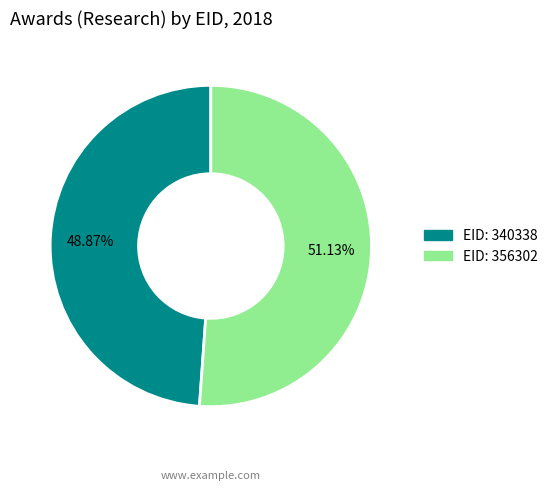

How many segments does this pie chart have?

2